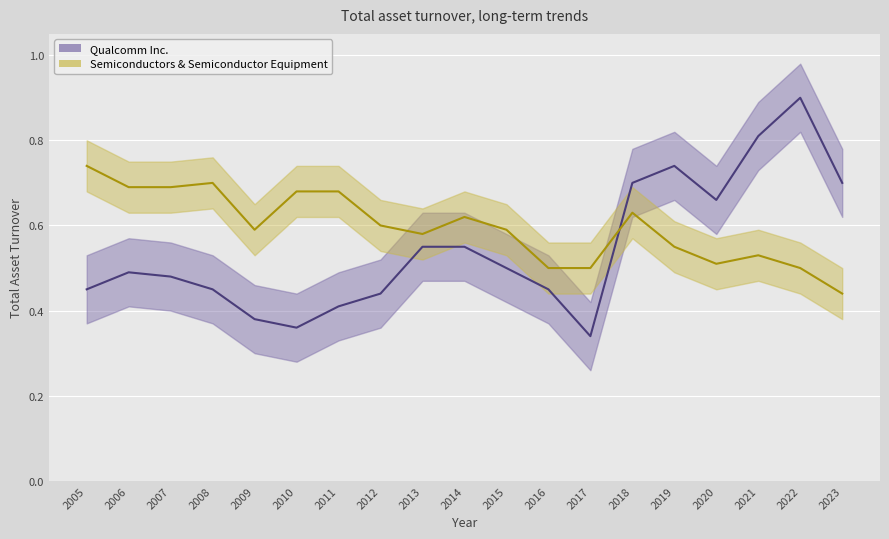

How many lines are shown in the chart?

2